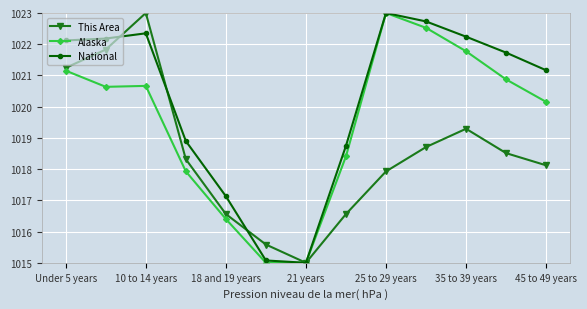

Rank the series by their average value, from lowest to highest.

This Area, Alaska, National